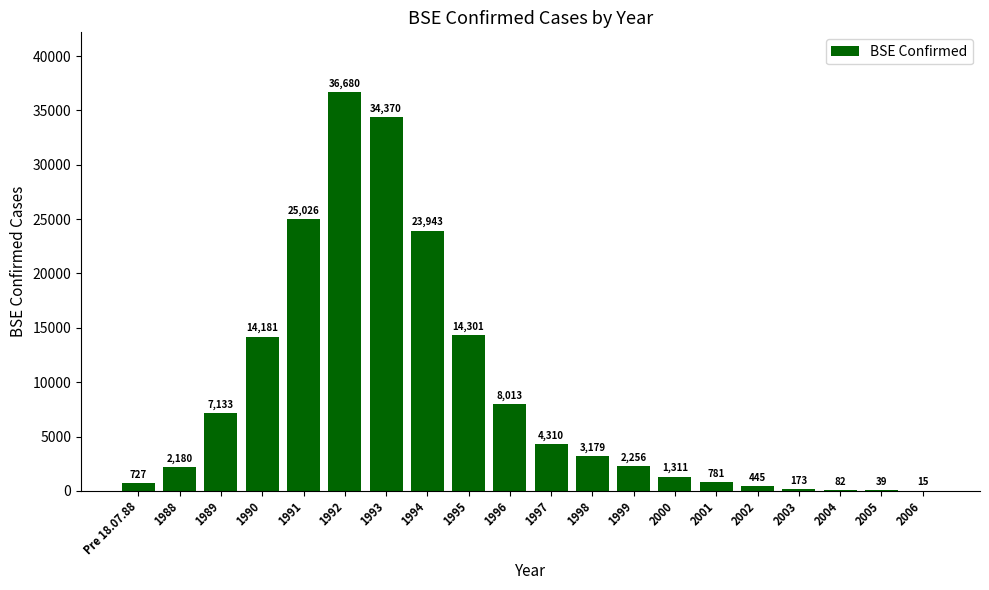

The value at 2006 is 15. True or false?

True